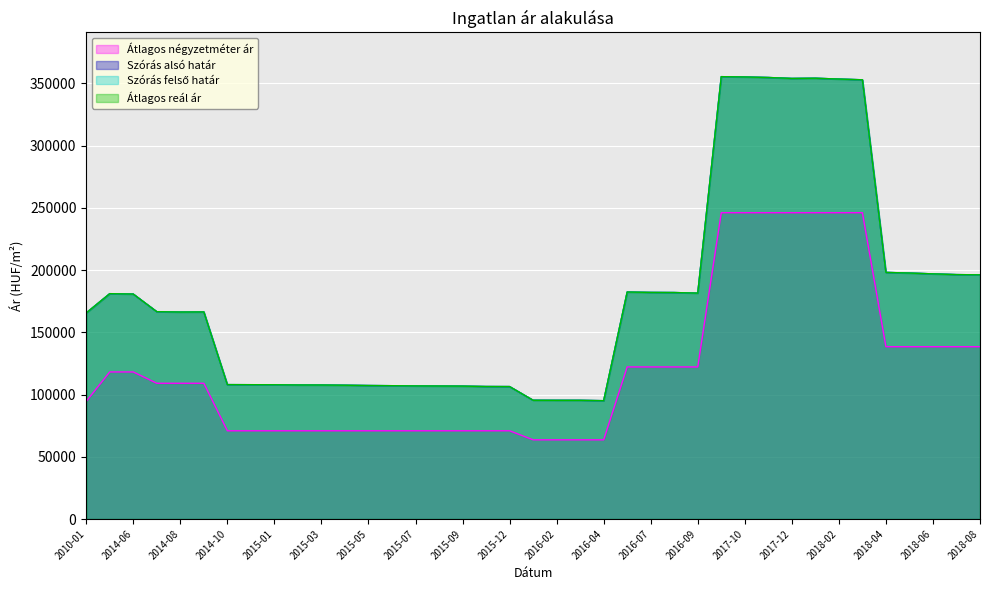

Does the chart display data point markers on the line(s)?

No